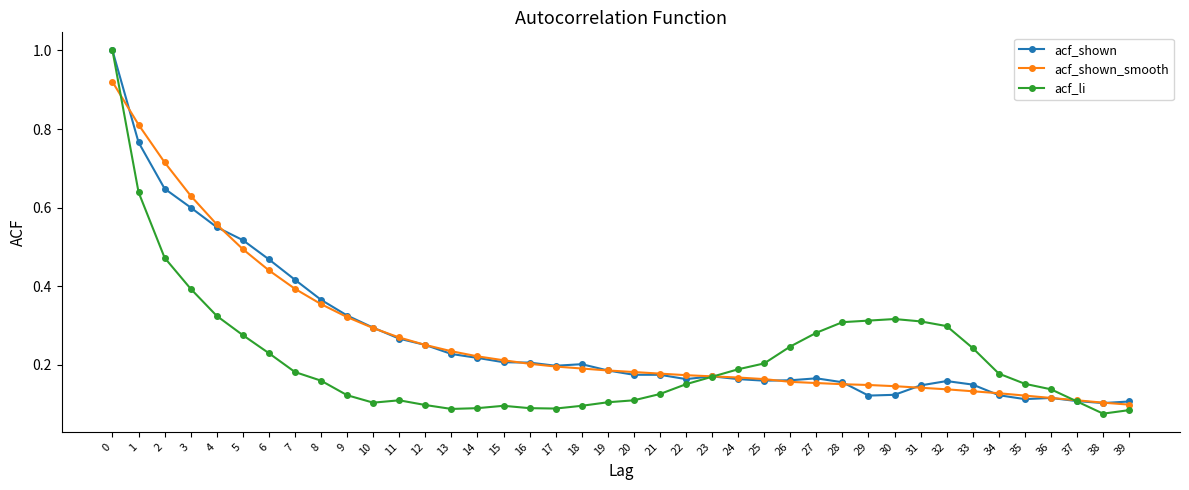

At how many categories does at least one series exceed 0?

40